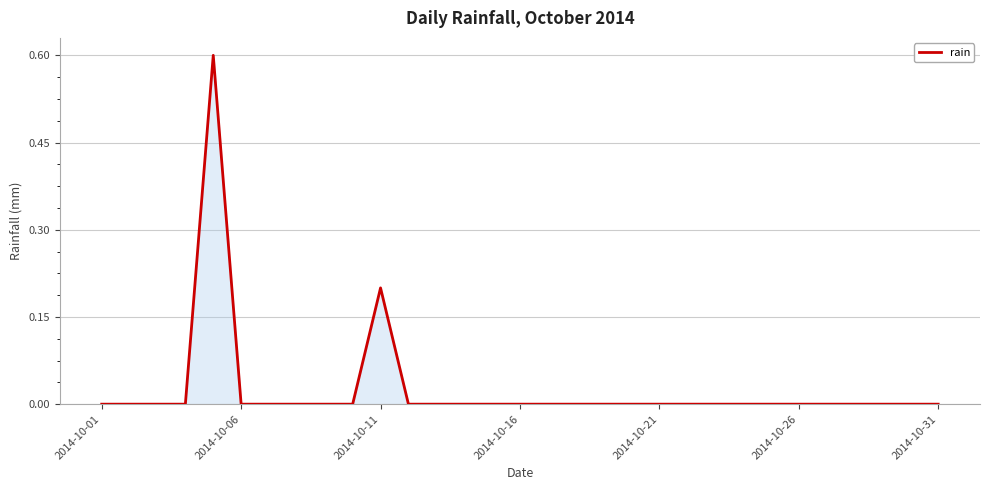

What is the difference between the maximum and minimum values?

0.6